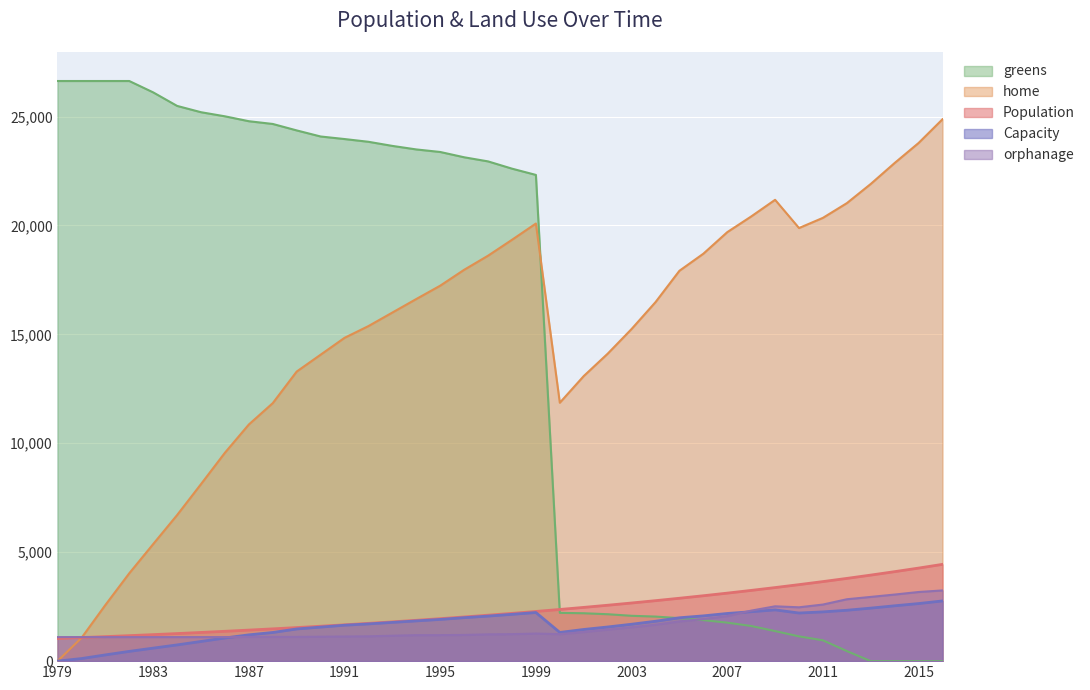

Reading right to left, what are all the values shown in this chart?

Population: 2016=4443.0	2015=4272.0	2014=4108.0	2013=3950.0	2012=3798.0	2011=3652.0	2010=3512.0	2009=3377.0	2008=3247.0	2007=3122.0	2006=3002.0	2005=2887.0	2004=2776.0	2003=2669.0	2002=2566.0	2001=2467.0	2000=2372.0	1999=2281.0	1998=2193.0	1997=2109.0	1996=2028.0	1995=1950.0	1994=1875.0	1993=1803.0	1992=1734.0	1991=1667.0	1990=1603.0	1989=1541.0	1988=1482.0	1987=1425.0	1986=1370.0	1985=1317.0	1984=1266.0	1983=1217.0	1982=1170.0	1981=1125.0	1980=1082.0	1979=1040.0
Capacity: 2016=24876.0	2015=23787.0	2014=22869.0	2013=21906.0	2012=21024.0	2011=20349.0	2010=19881.0	2009=21177.0	2008=20412.0	2007=19692.0	2006=18702.0	2005=17919.0	2004=16479.0	2003=15246.0	2002=14112.0	2001=13086.0	2000=11862.0	1999=20088.0	1998=19341.0	1997=18612.0	1996=17964.0	1995=17235.0	1994=16623.0	1993=16002.0	1992=15381.0	1991=14841.0	1990=14067.0	1989=13293.0	1988=11844.0	1987=10863.0	1986=9567.0	1985=8127.0	1984=6705.0	1983=5373.0	1982=4032.0	1981=2574.0	1980=1062.0	1979=0.0
home: 2016=2764.0	2015=2643.0	2014=2541.0	2013=2434.0	2012=2336.0	2011=2261.0	2010=2209.0	2009=2353.0	2008=2268.0	2007=2188.0	2006=2078.0	2005=1991.0	2004=1831.0	2003=1694.0	2002=1568.0	2001=1454.0	2000=1318.0	1999=2232.0	1998=2149.0	1997=2068.0	1996=1996.0	1995=1915.0	1994=1847.0	1993=1778.0	1992=1709.0	1991=1649.0	1990=1563.0	1989=1477.0	1988=1316.0	1987=1207.0	1986=1063.0	1985=903.0	1984=745.0	1983=597.0	1982=448.0	1981=286.0	1980=118.0	1979=0.0
greens: 2016=0.0	2015=0.0	2014=0.0	2013=0.0	2012=461.6	2011=956.6	2010=1136.6	2009=1379.6	2008=1613.6	2007=1766.6	2006=1883.6	2005=1973.6	2004=2045.6	2003=2081.6	2002=2153.6	2001=2198.6	2000=2216.6	1999=22319.5	1998=22607.5	1997=22940.5	1996=23129.5	1995=23372.5	1994=23489.5	1993=23651.5	1992=23840.5	1991=23966.5	1990=24083.5	1989=24362.5	1988=24658.7	1987=24784.7	1986=25009.7	1985=25198.1	1984=25487.6	1983=26108.6	1982=26630.6	1981=26630.6	1980=26630.6	1979=26630.6
orphanage: 2016=3245.6	2015=3173.6	2014=3056.6	2013=2948.6	2012=2840.6	2011=2597.6	2010=2471.6	2009=2516.6	2008=2318.6	2007=2066.6	2006=1931.6	2005=1823.6	2004=1670.6	2003=1553.6	2002=1445.6	2001=1337.6	2000=1238.6	1999=1265.6	1998=1238.6	1997=1229.6	1996=1202.6	1995=1193.6	1994=1193.6	1993=1166.6	1992=1139.6	1991=1130.6	1990=1121.6	1989=1112.6	1988=1112.6	1987=1112.6	1986=1103.6	1985=1103.6	1984=1103.6	1983=1103.6	1982=1103.6	1981=1103.6	1980=1103.6	1979=1103.6